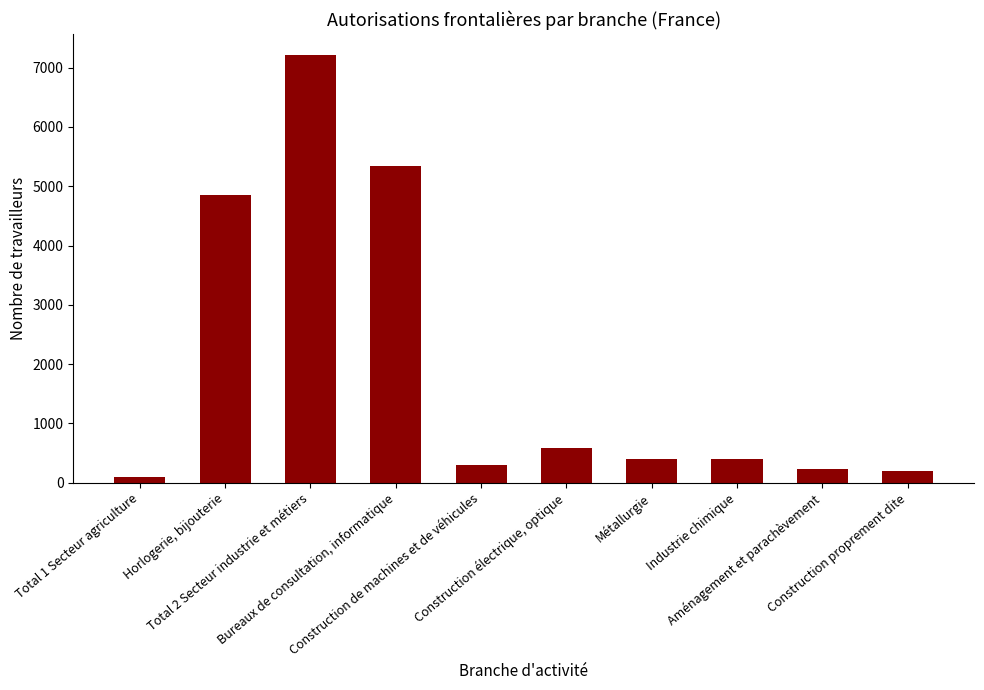

What is the greatest value displayed?

7207